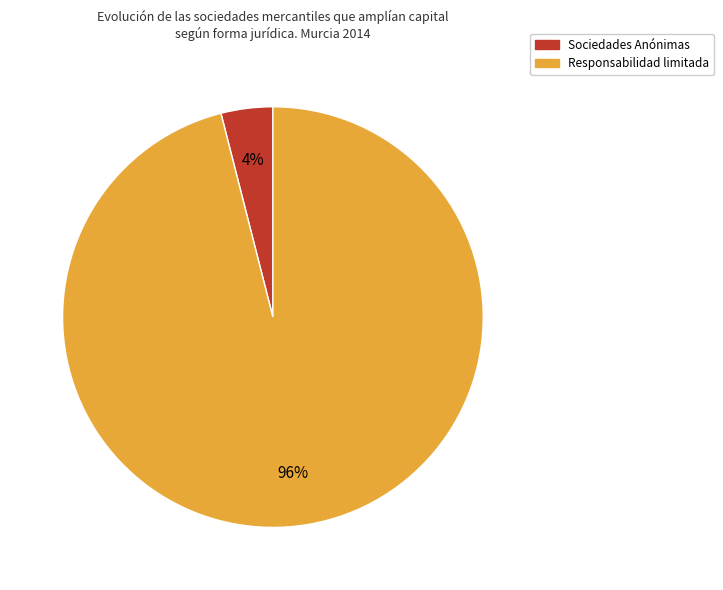

To the nearest percent, what is the average slice percentage?

50%